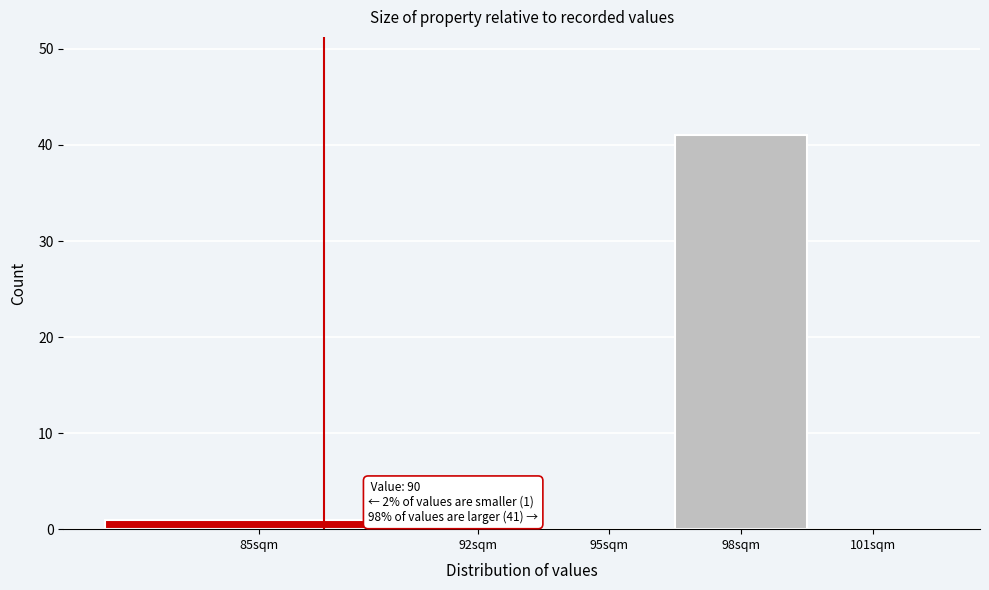

Reading left to right, transcribe all the data shown in this chart.

85sqm=1	92sqm=0	95sqm=0	98sqm=41	101sqm=0